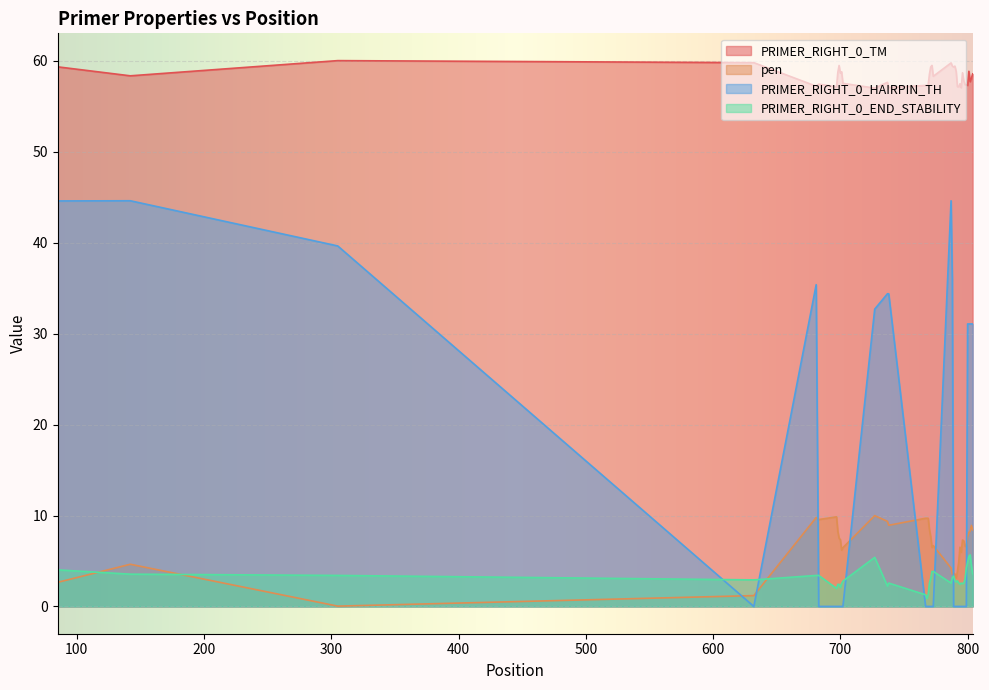

What is the sum of the pen values at 802 and 804?

16.7